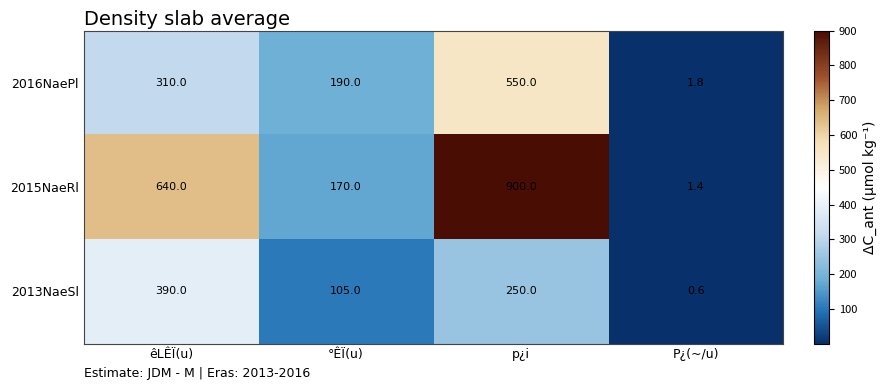

At how many categories does at least one series exceed 323?

2